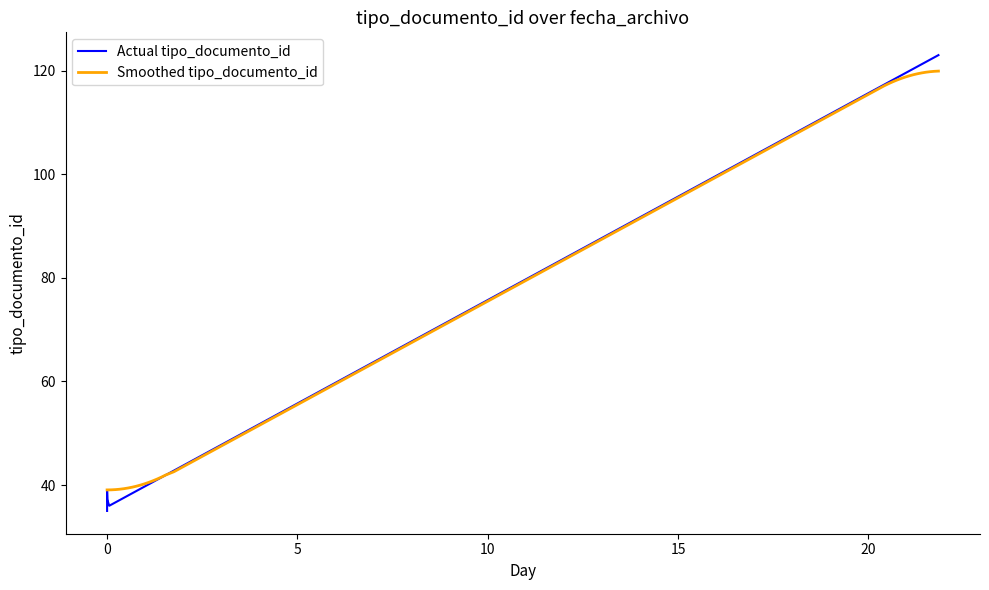

What is the highest value of the Smoothed tipo_documento_id series?

119.9